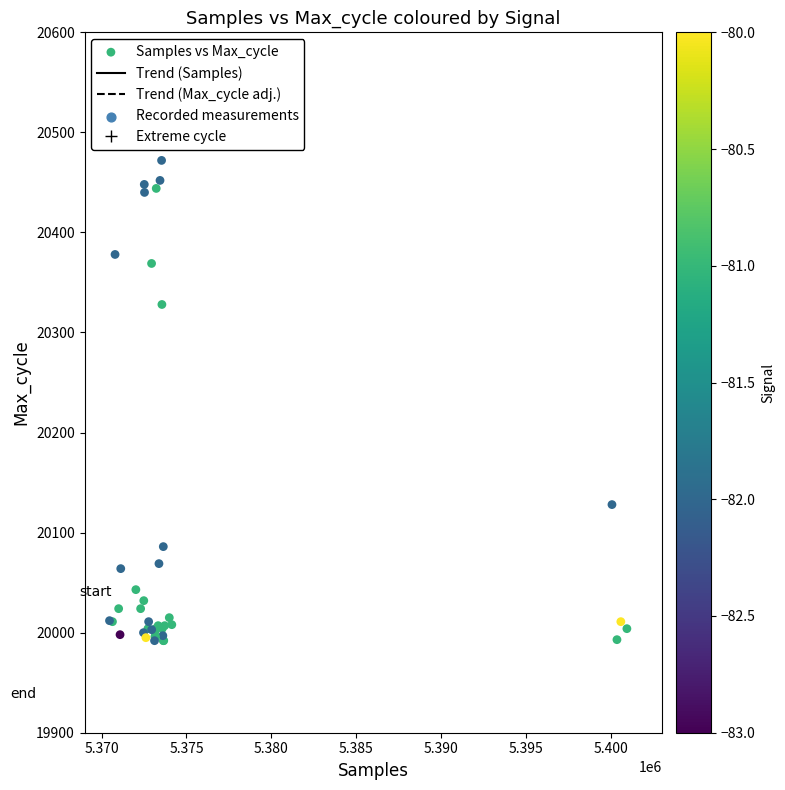

What Y value in the scatter plot is closest to 20232?

20328